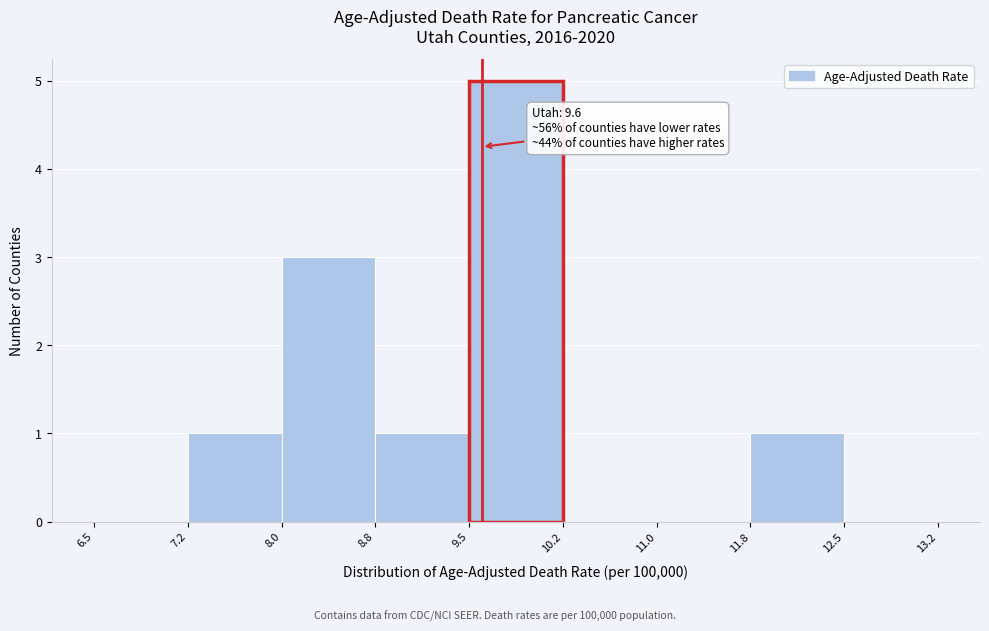

Over which range of the x-axis is the bar tallest?

9.5 to 10.2